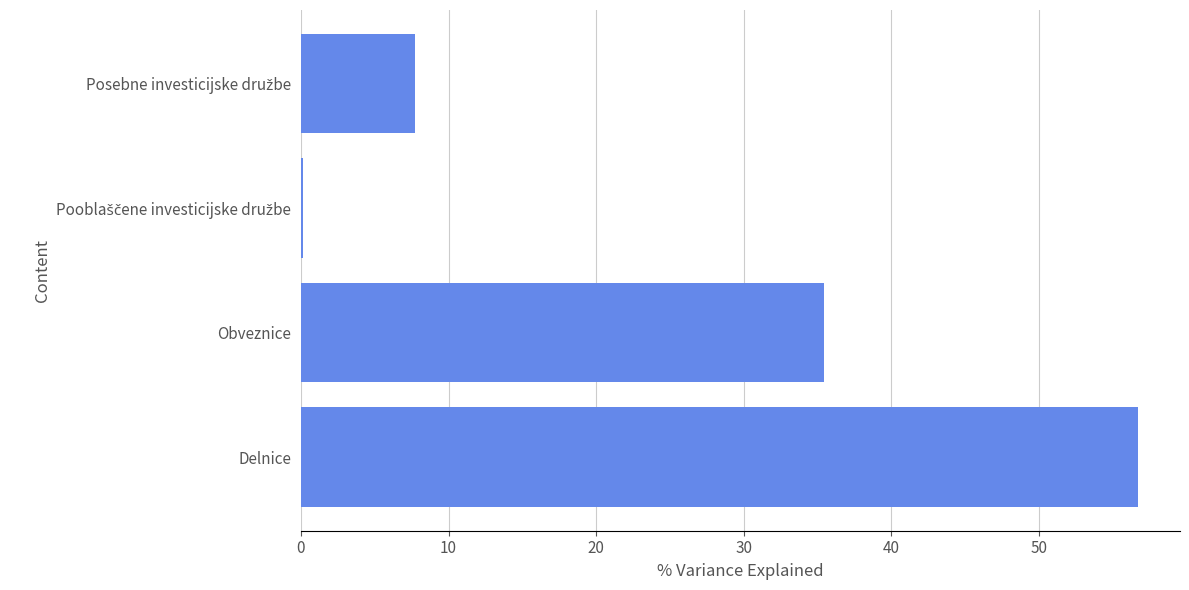

What is the greatest value displayed?

56.7